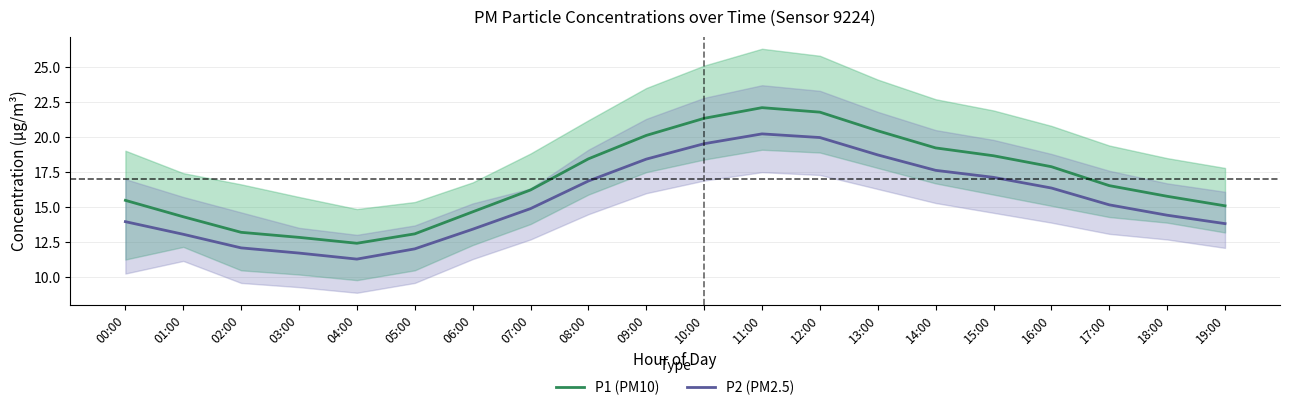

Where does the P1 (PM10) series first go above 16?

07:00